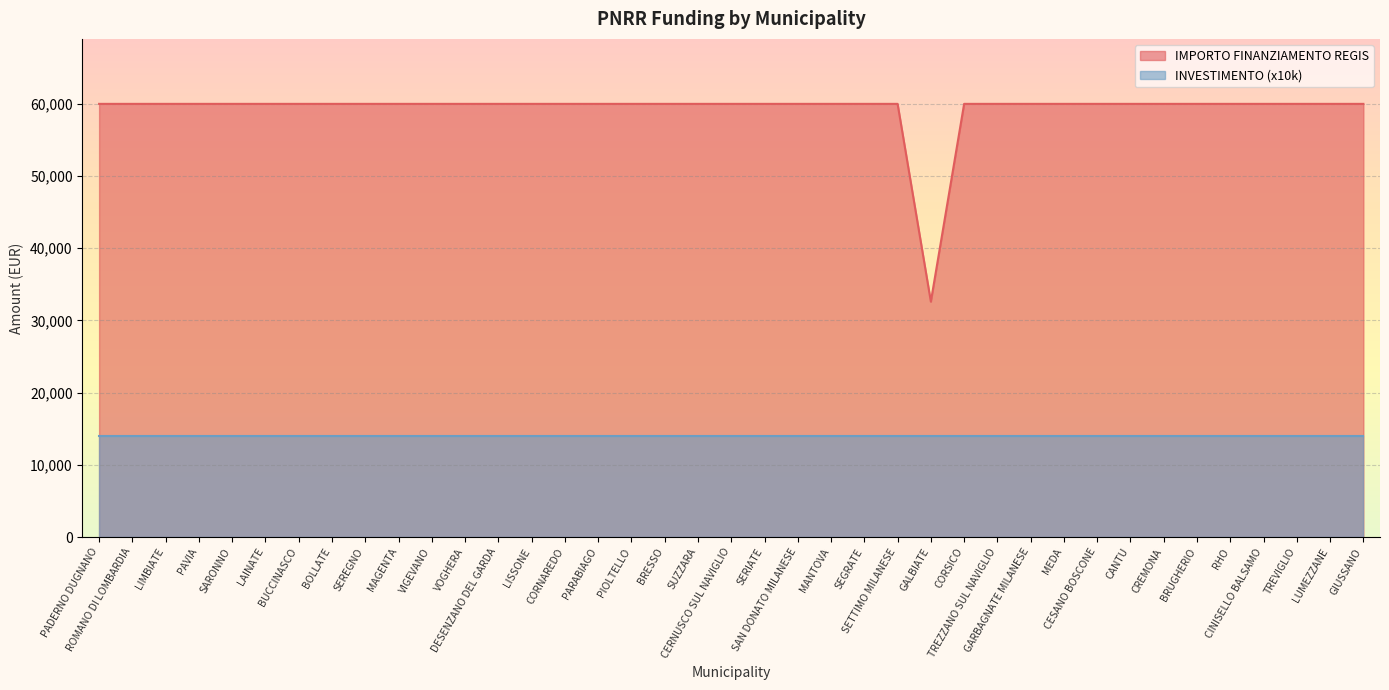

At which category does the chart reach its peak across all series?

PADERNO DUGNANO